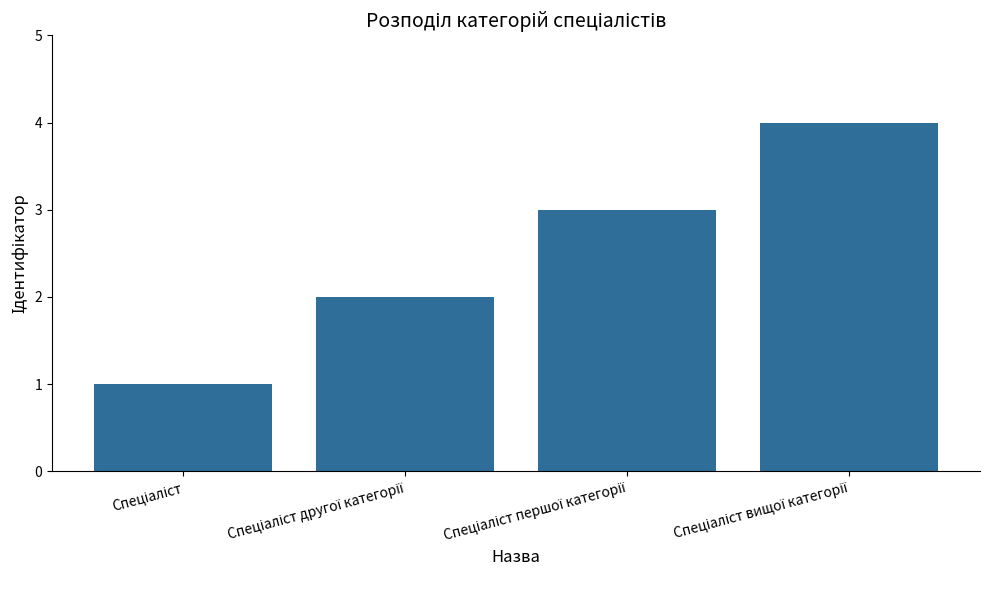

What is the smallest value displayed?

1